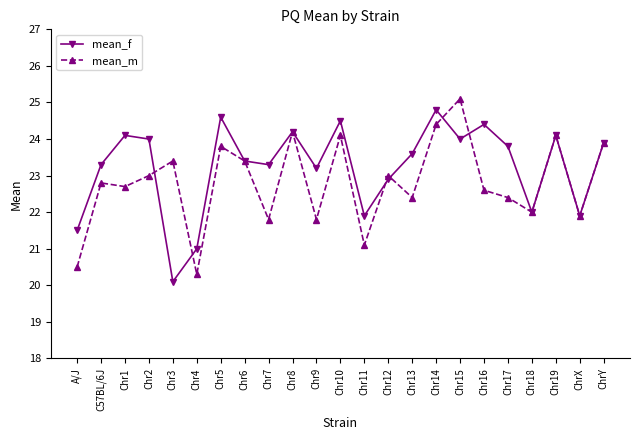

What is the label of the 5th point from the right?

Chr17